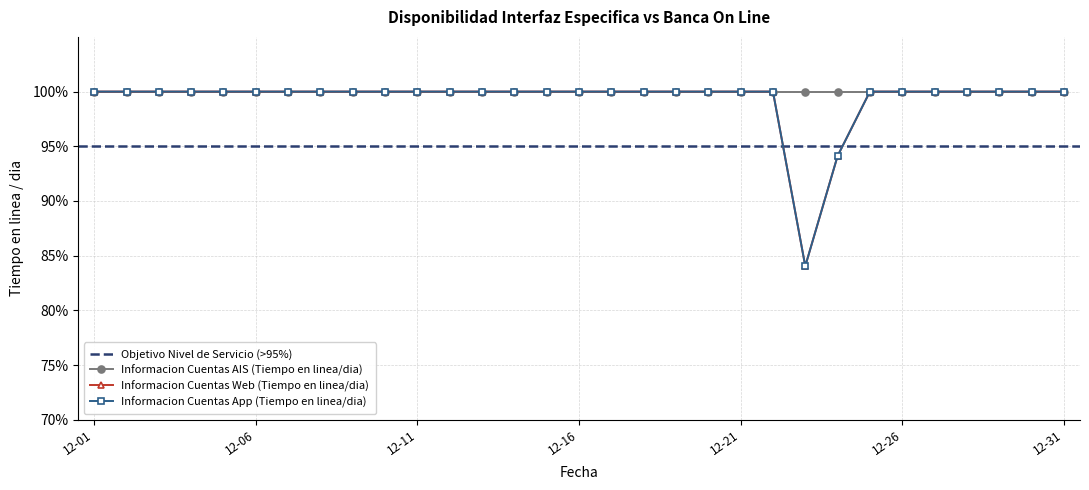

Does the chart display data point markers on the line(s)?

Yes